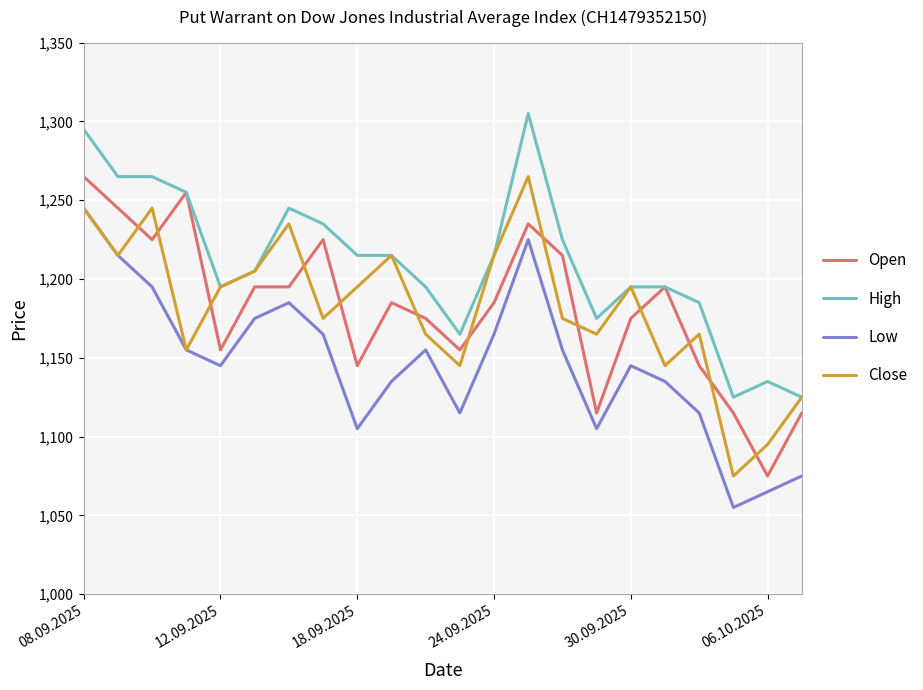

Which series has the largest total across all categories?

High